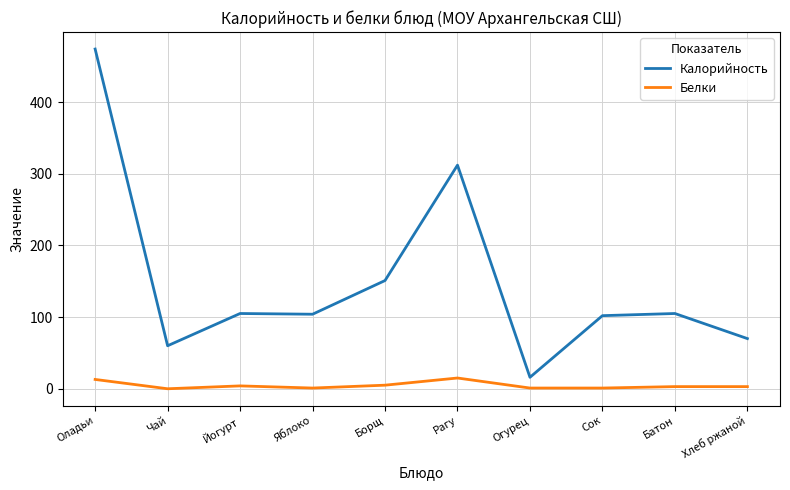

List the series in order of their overall mean, highest first.

Калорийность, Белки